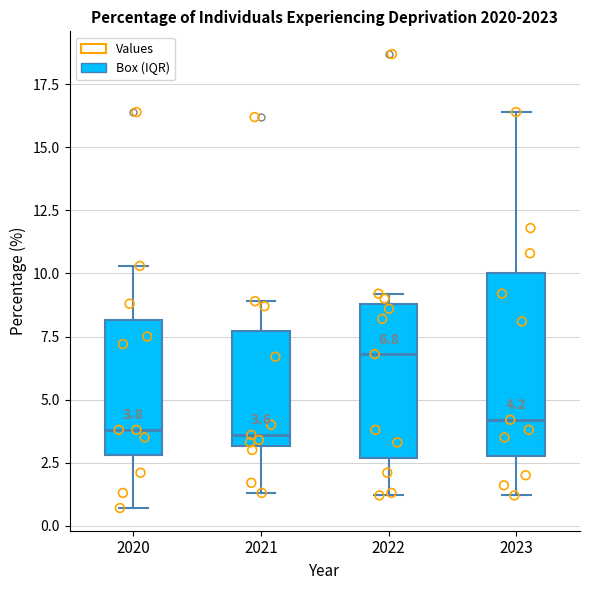

Comparing the boxes themselves (not the whiskers), which one is the tallest?

2023